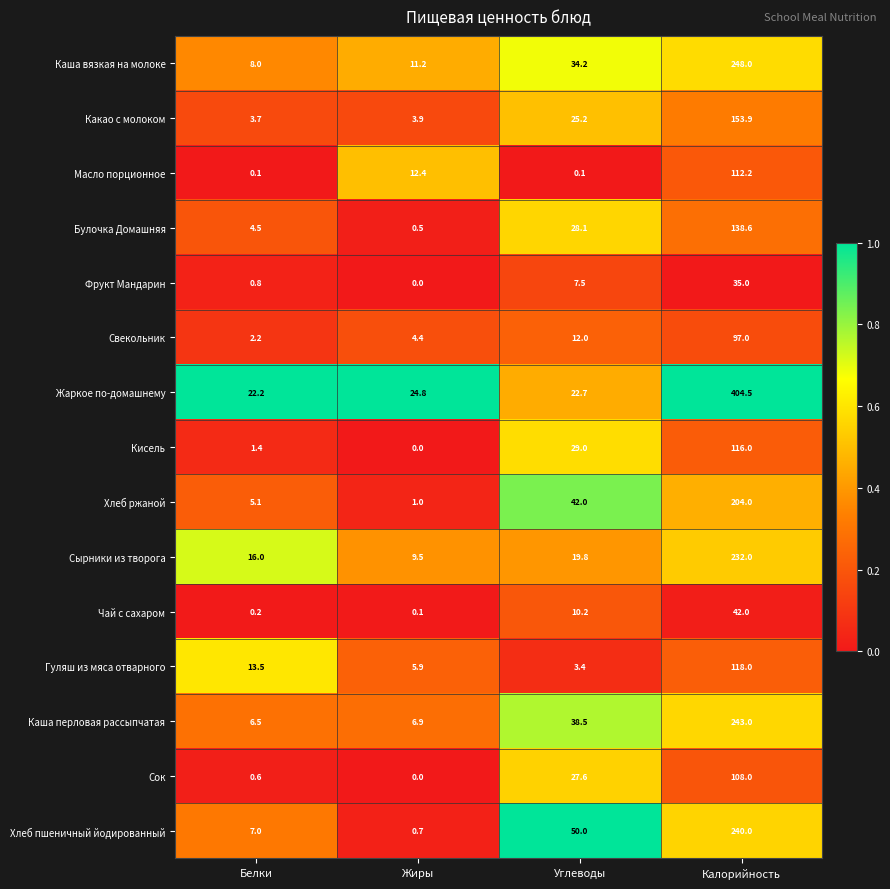

Between Жиры and Калорийность, which series saw the biggest shift?

Жаркое по-домашнему